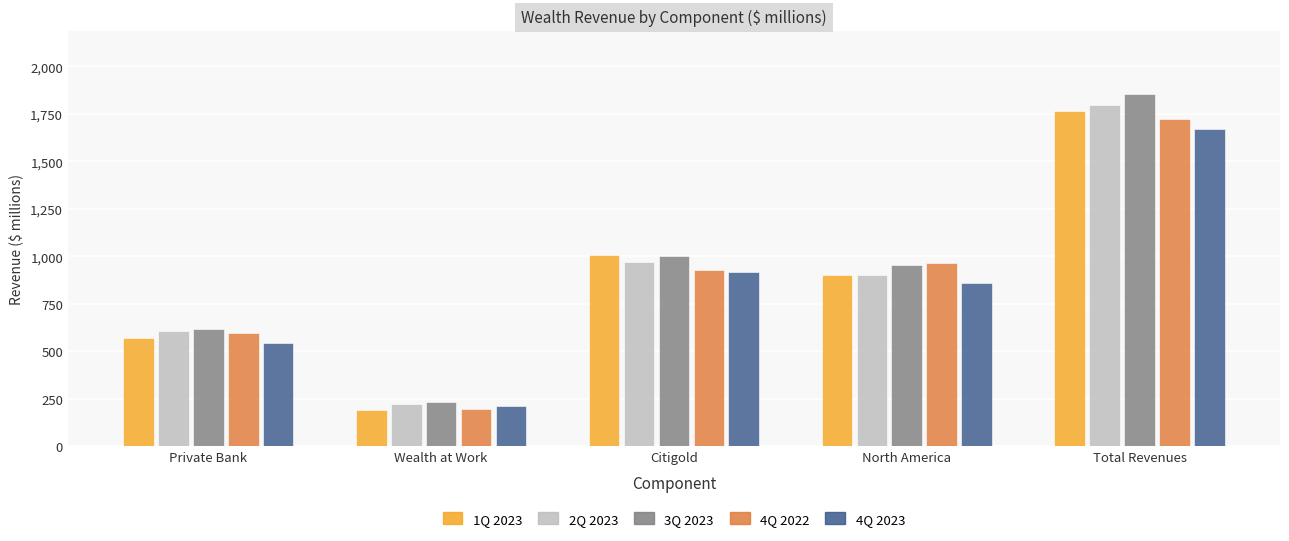

Which series has the largest total across all categories?

3Q 2023